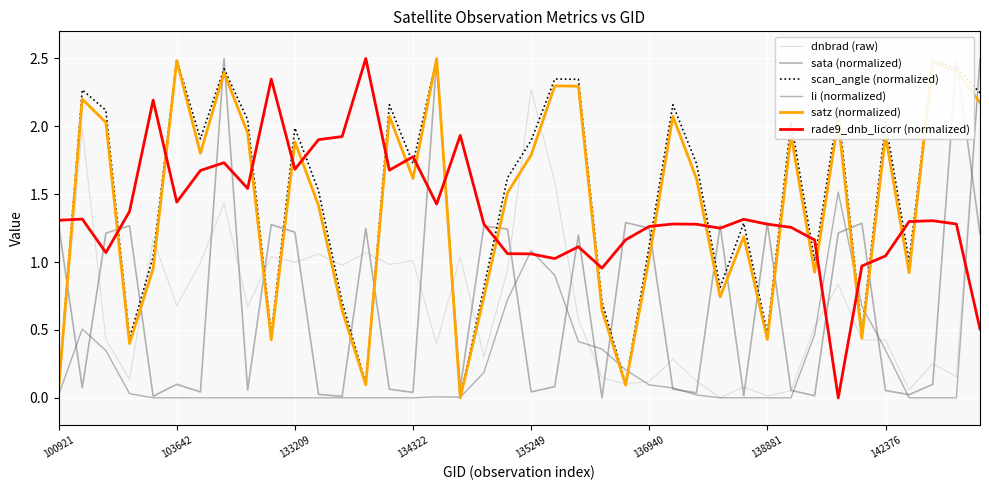

How many lines are shown in the chart?

6